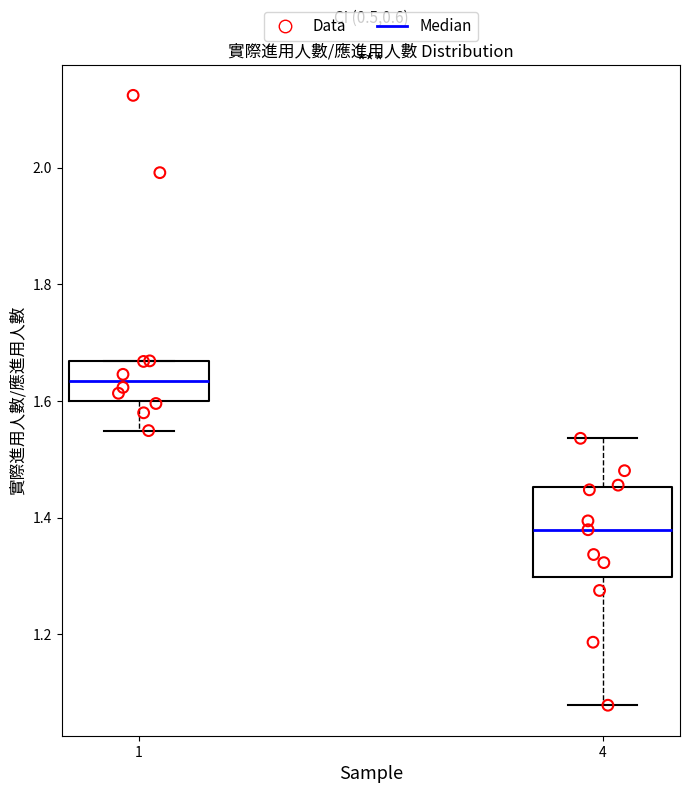

Which box has the lowest median line?

4